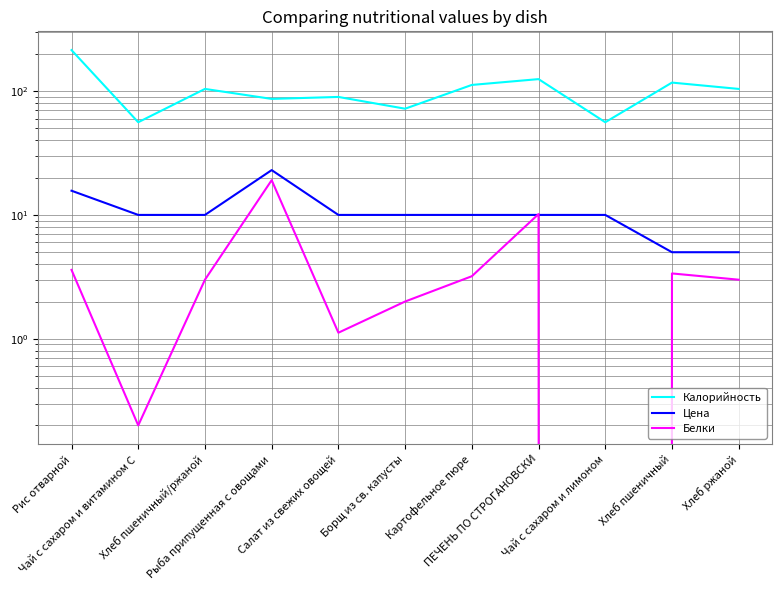

What position from the left is Хлеб ржаной?

11